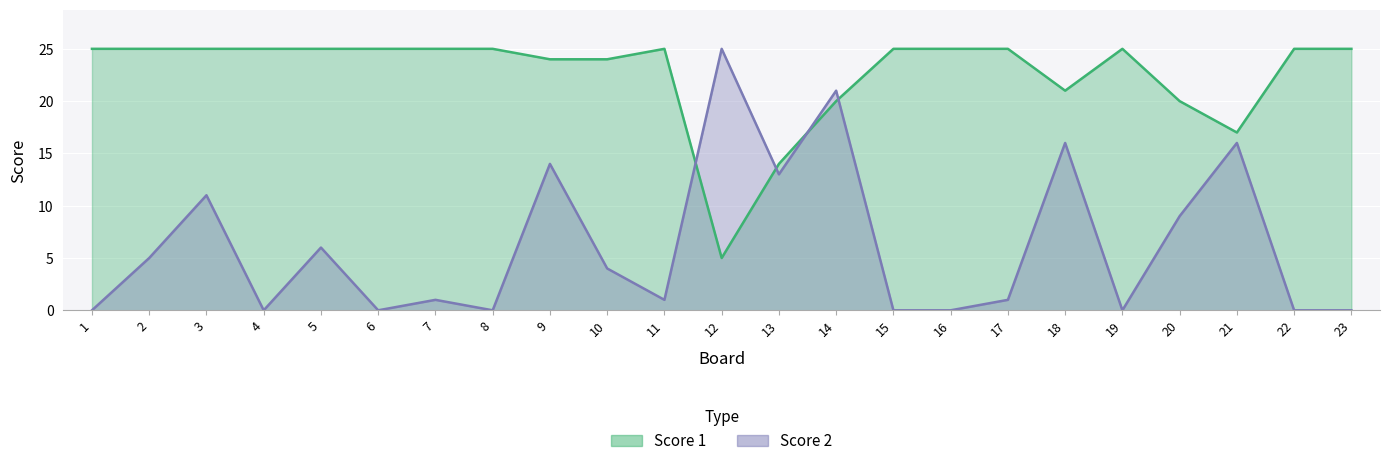

At which label is Score 2 closest to 12?

3